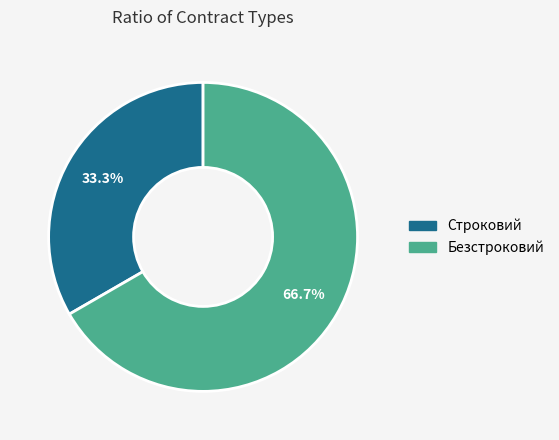

How many slices are in this pie chart?

2